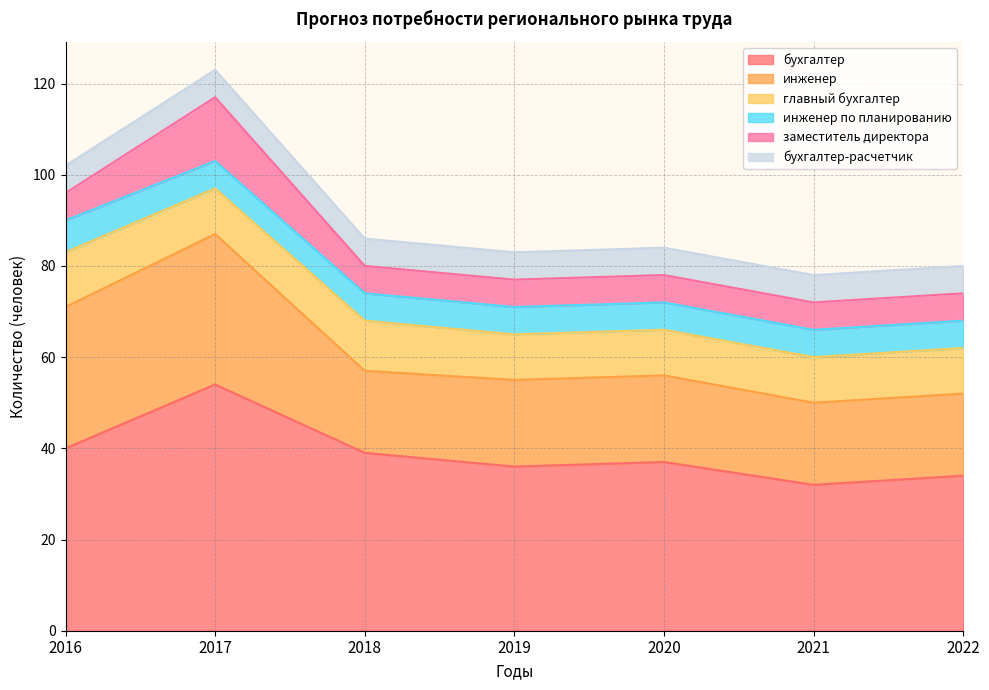

Reading left to right, what are all the values shown in this chart?

бухгалтер: 2016=40	2017=54	2018=39	2019=36	2020=37	2021=32	2022=34
инженер: 2016=31	2017=33	2018=18	2019=19	2020=19	2021=18	2022=18
главный бухгалтер: 2016=12	2017=10	2018=11	2019=10	2020=10	2021=10	2022=10
инженер по планированию: 2016=7	2017=6	2018=6	2019=6	2020=6	2021=6	2022=6
заместитель директора: 2016=6	2017=14	2018=6	2019=6	2020=6	2021=6	2022=6
бухгалтер-расчетчик: 2016=6	2017=6	2018=6	2019=6	2020=6	2021=6	2022=6